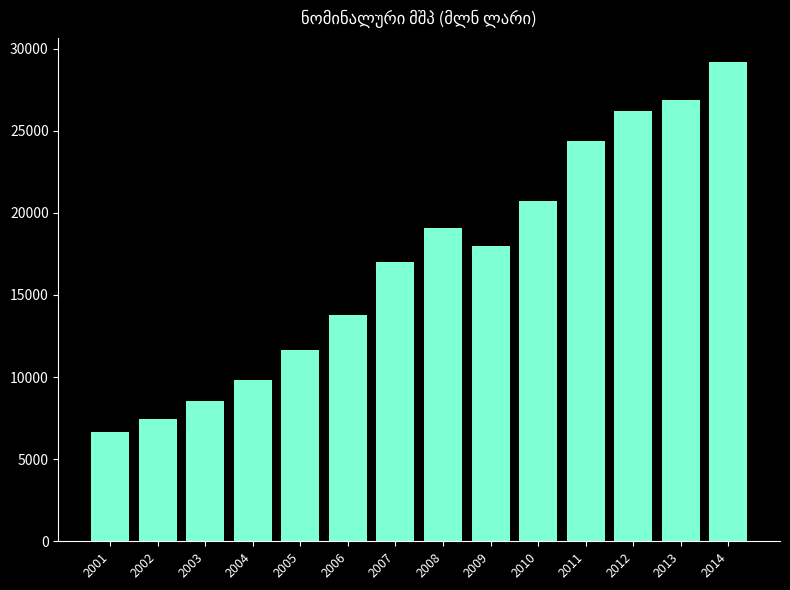

Does the chart contain any negative values?

No